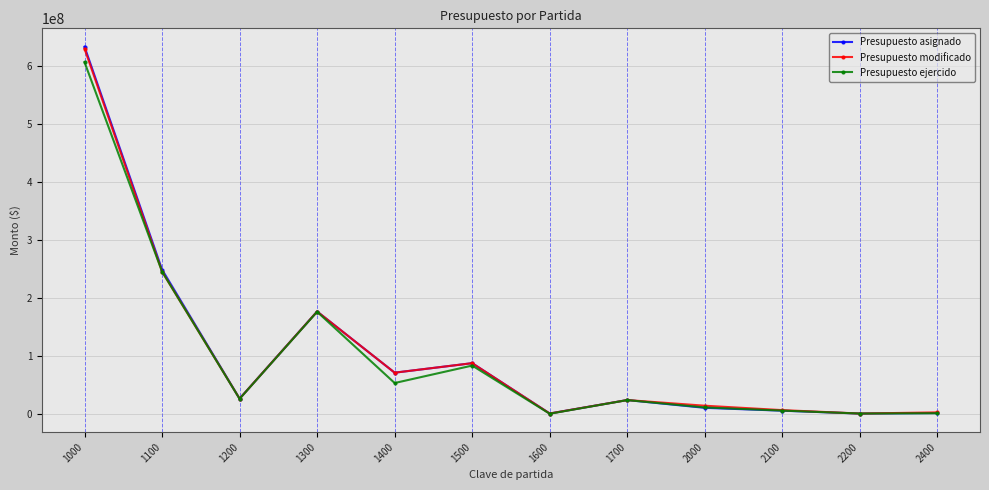

What are all the series names shown in the legend?

Presupuesto asignado, Presupuesto modificado, Presupuesto ejercido